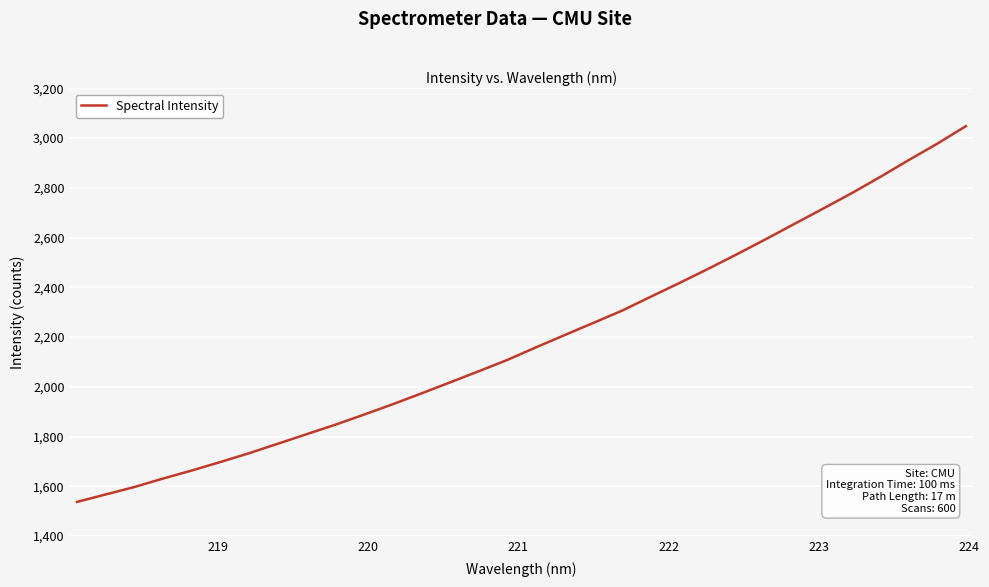

What is the greatest value displayed?

3047.9